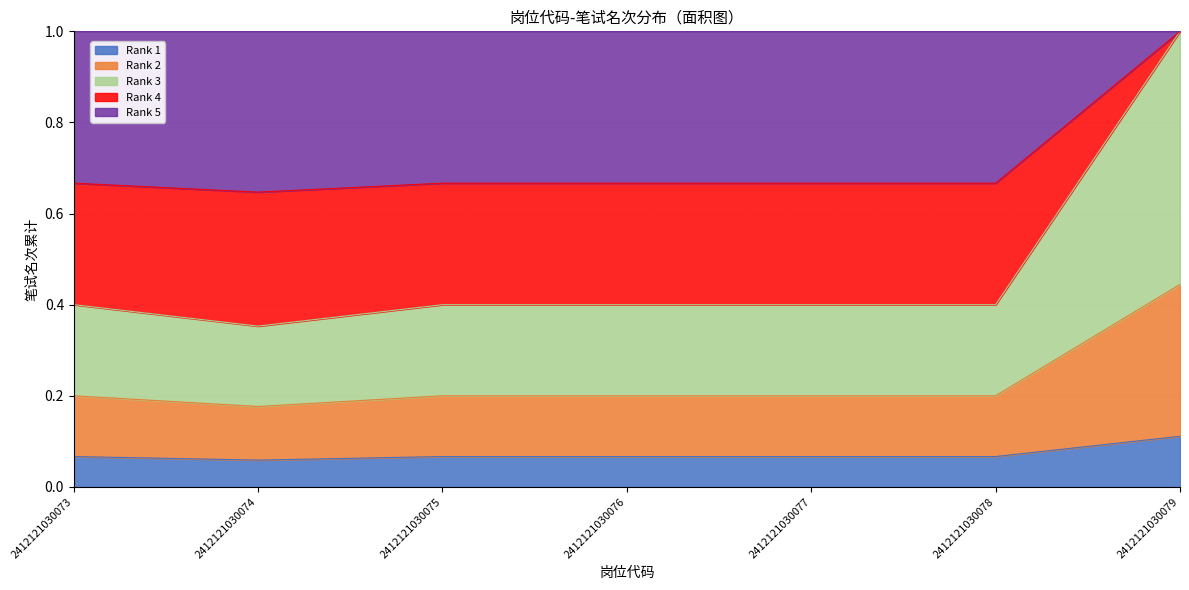

What is the total value across all series at 2412121030076?

1.0